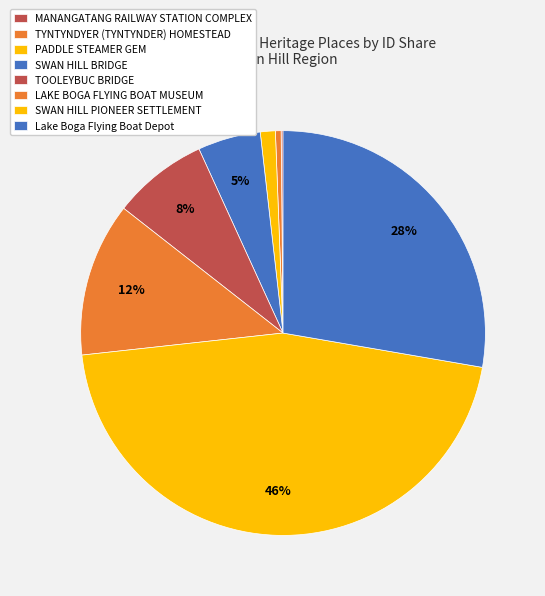

To the nearest percent, what is the average slice percentage?

12%